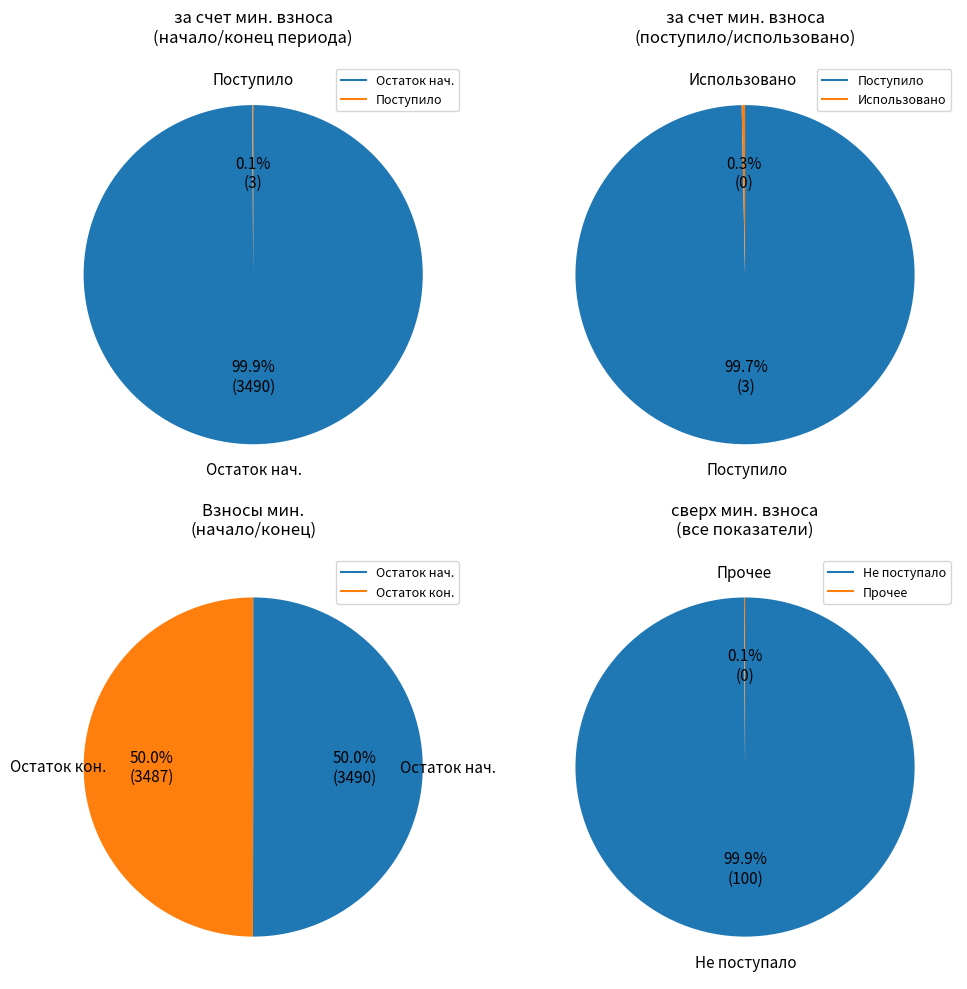

Does any single category account for the majority?

Yes